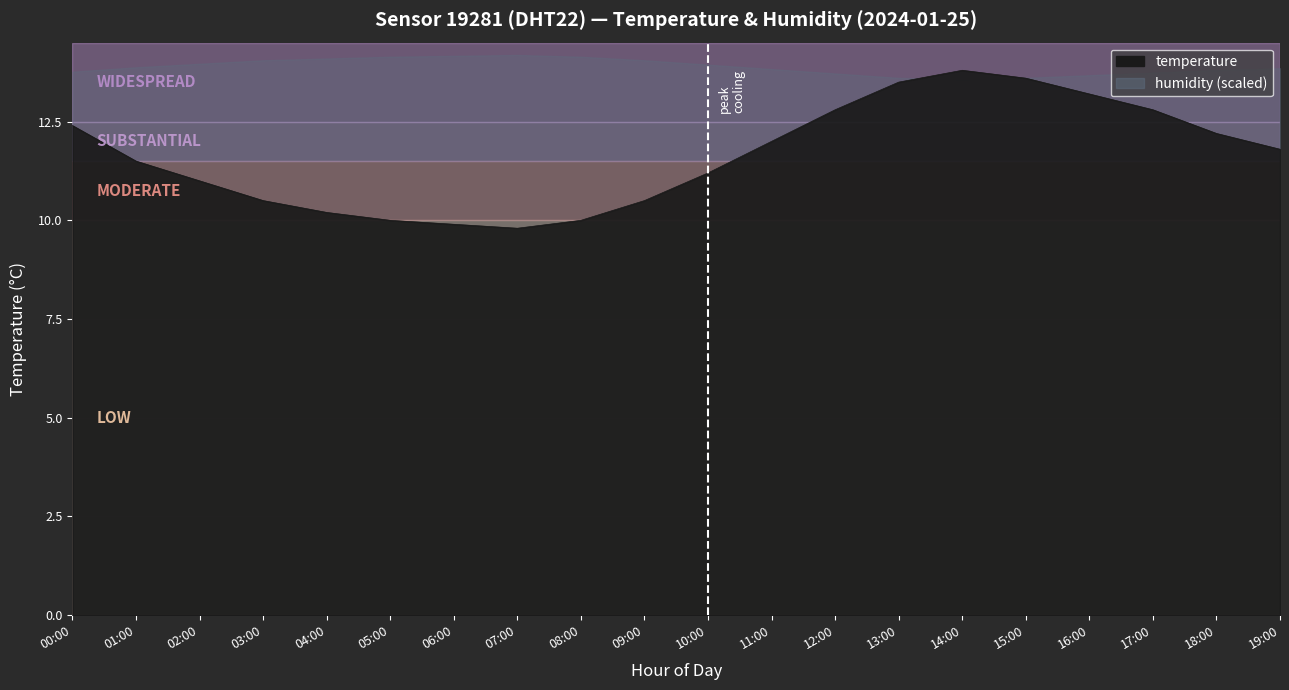

What is the ratio of the value at 07:00 to the value at 19:00?

0.8